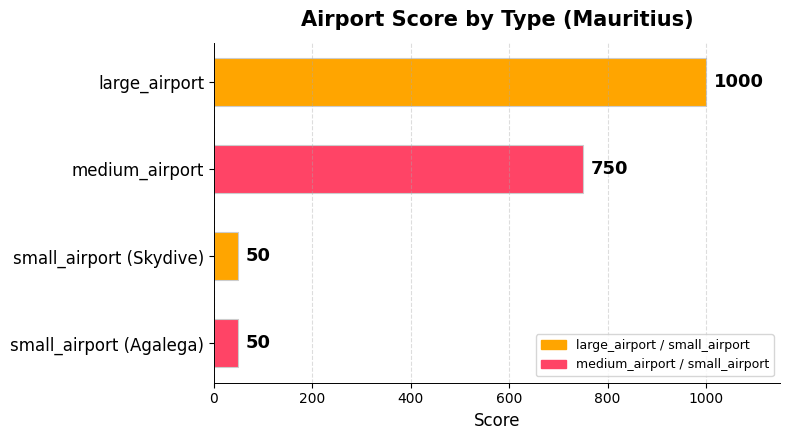

Where is the data nearest to the value 525?

medium_airport